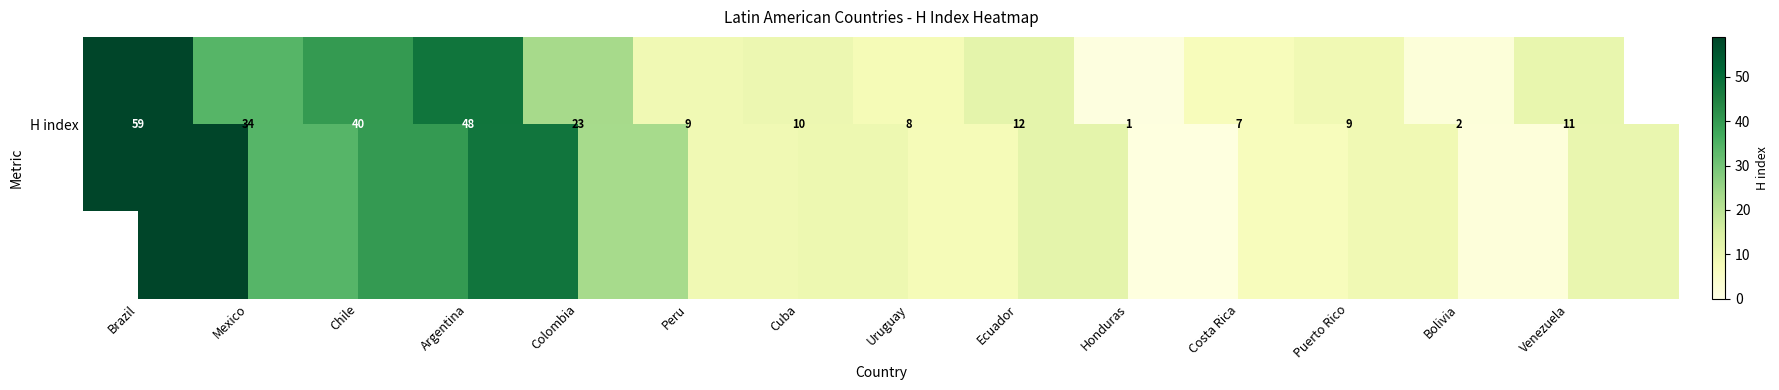

Where is the data nearest to the value 30?

Mexico